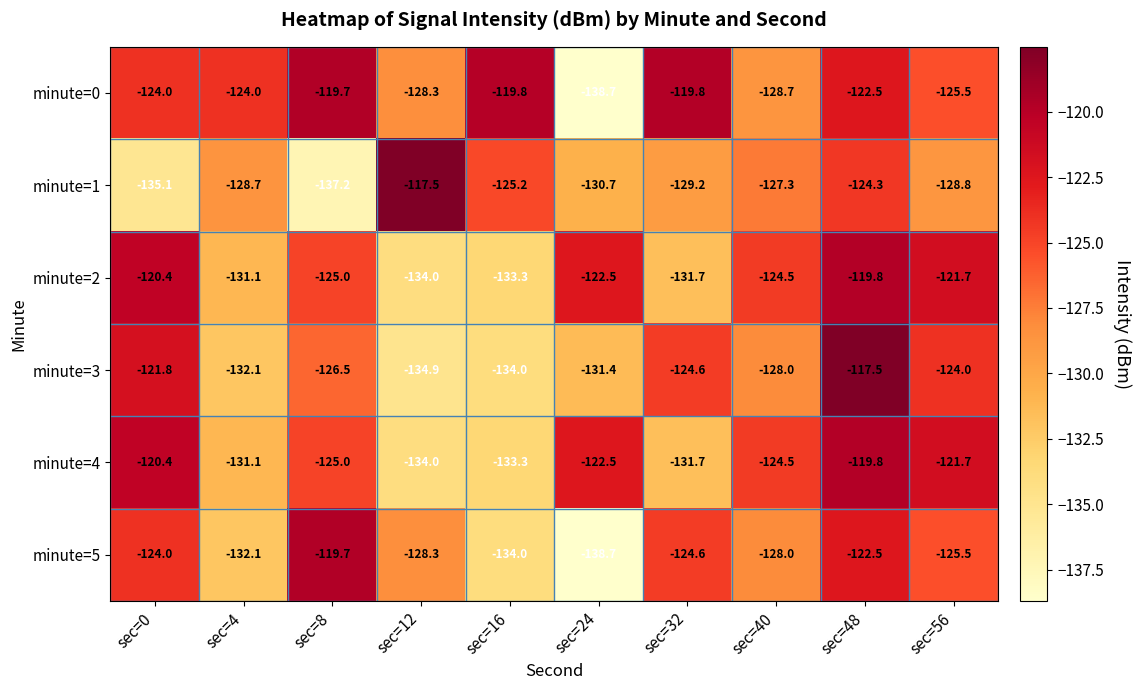

Rank the categories by minute=4 value from highest to lowest.

sec=48, sec=0, sec=56, sec=24, sec=40, sec=8, sec=4, sec=32, sec=16, sec=12